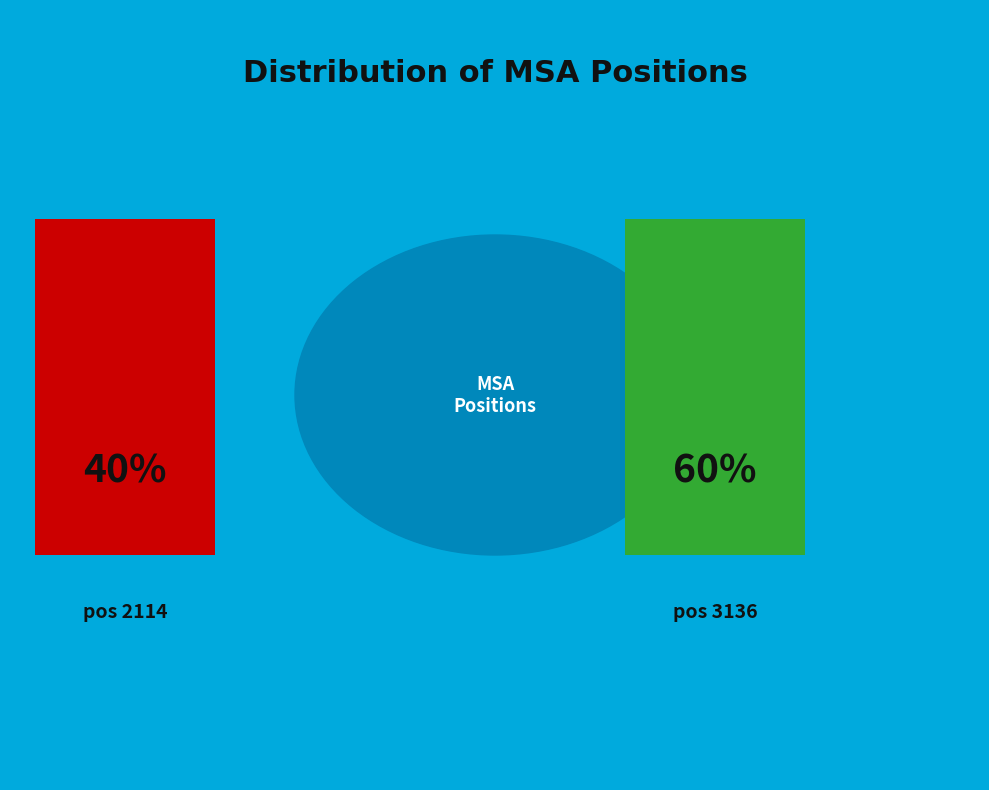

What is the ratio of the value at 3136 to the value at 2114?

1.5